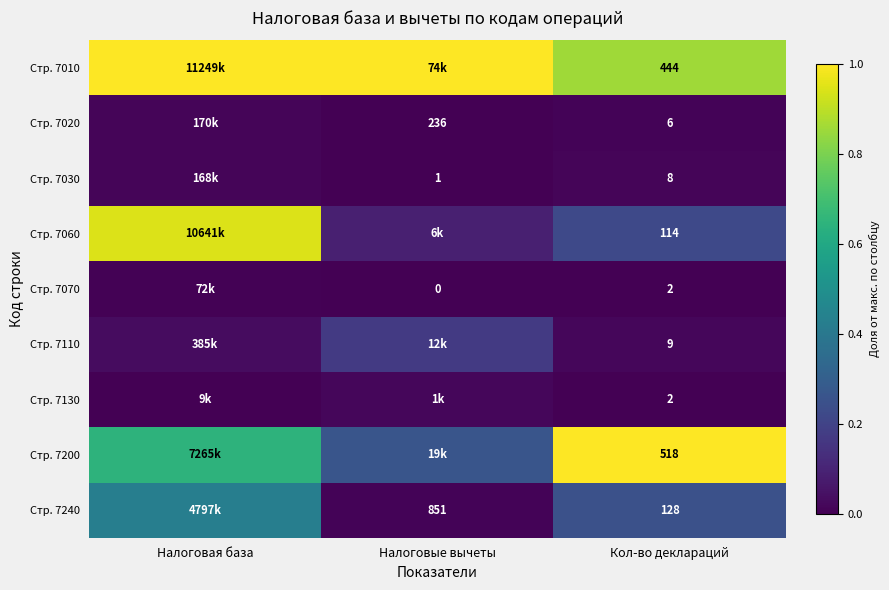

What is the total value across all series at Налоговые вычеты?

1.6